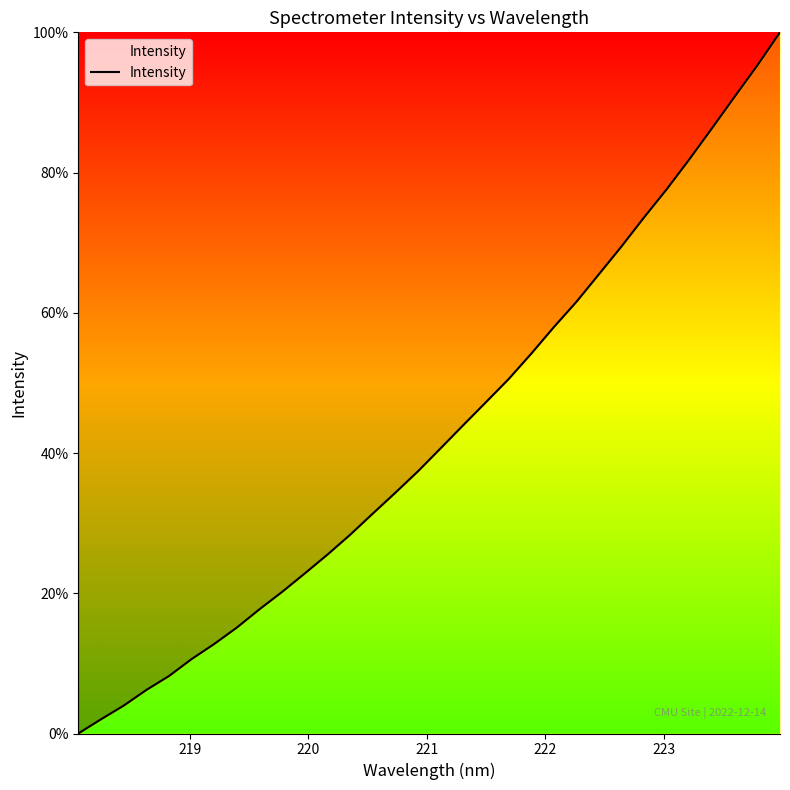

What is the maximum value shown in the chart?

100.0